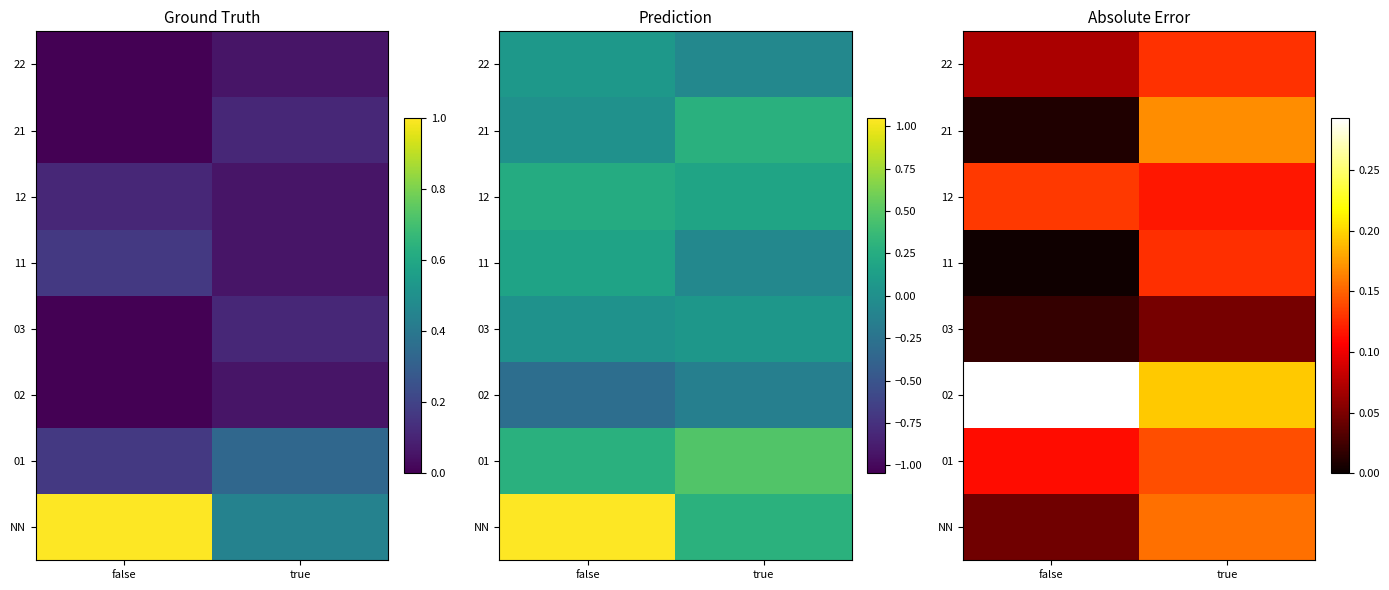

Between false and true, which is larger?

true